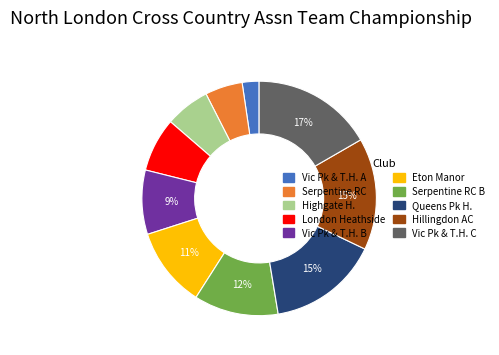

Is it true that Queens Pk H. is 15% of the pie?

True